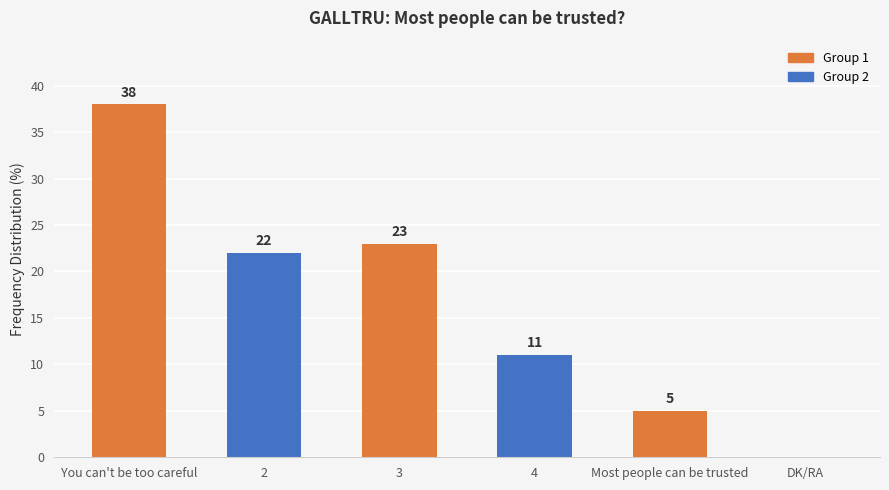

At which category does the chart reach its peak across all series?

You can't be too careful